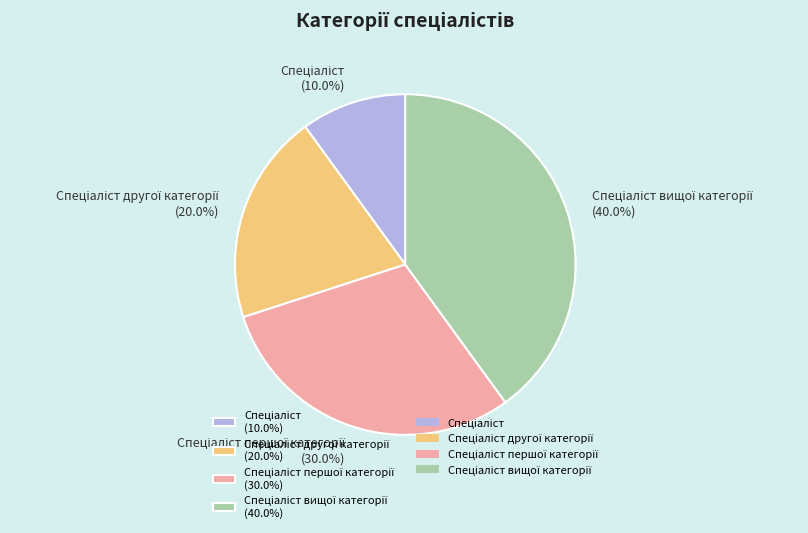

To the nearest percent, what is the difference between the largest and smallest slice percentages?

30%